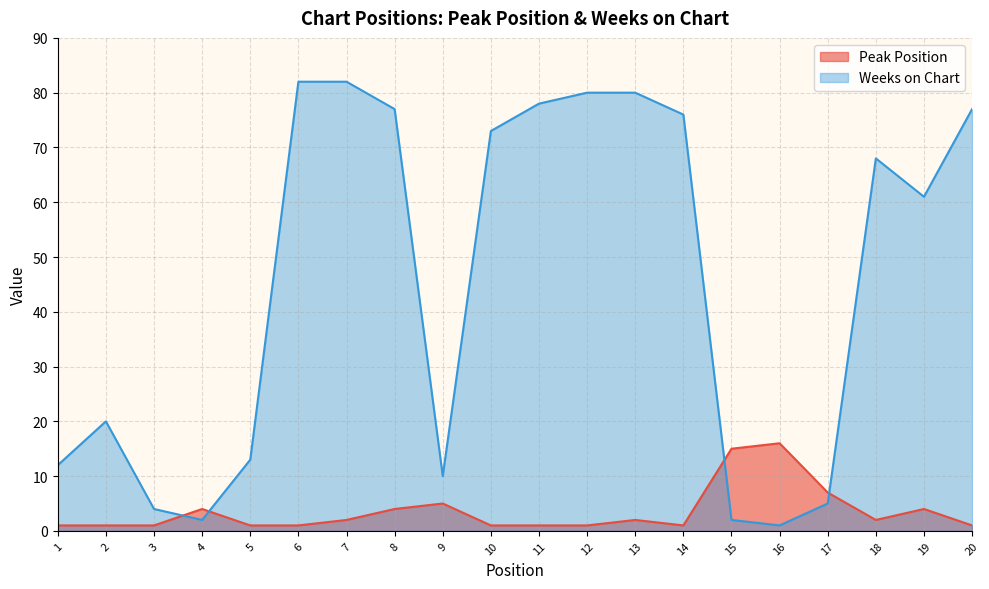

Between 5 and 11, which is larger?

5